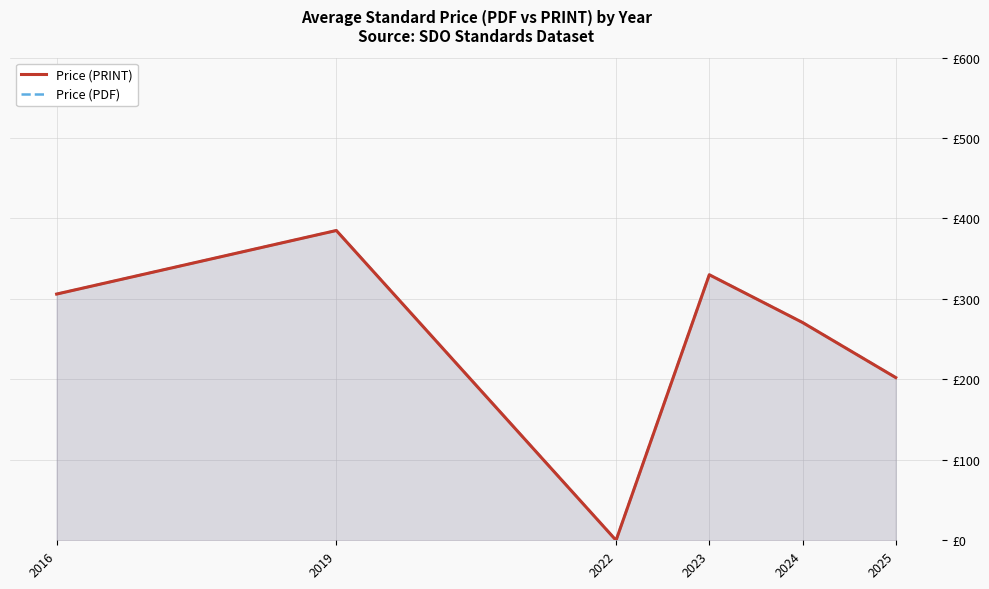

True or false: Price (PDF) has more than 2 interior local peaks.

False